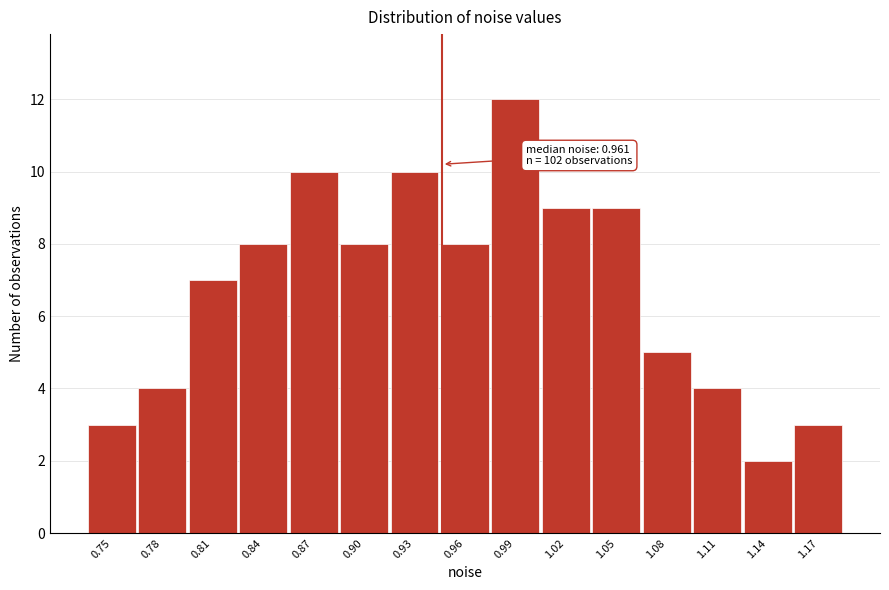

Reading left to right, transcribe all the data shown in this chart.

0.75=3	0.78=4	0.81=7	0.84=8	0.87=10	0.90=8	0.93=10	0.96=8	0.99=12	1.02=9	1.05=9	1.08=5	1.11=4	1.14=2	1.17=3